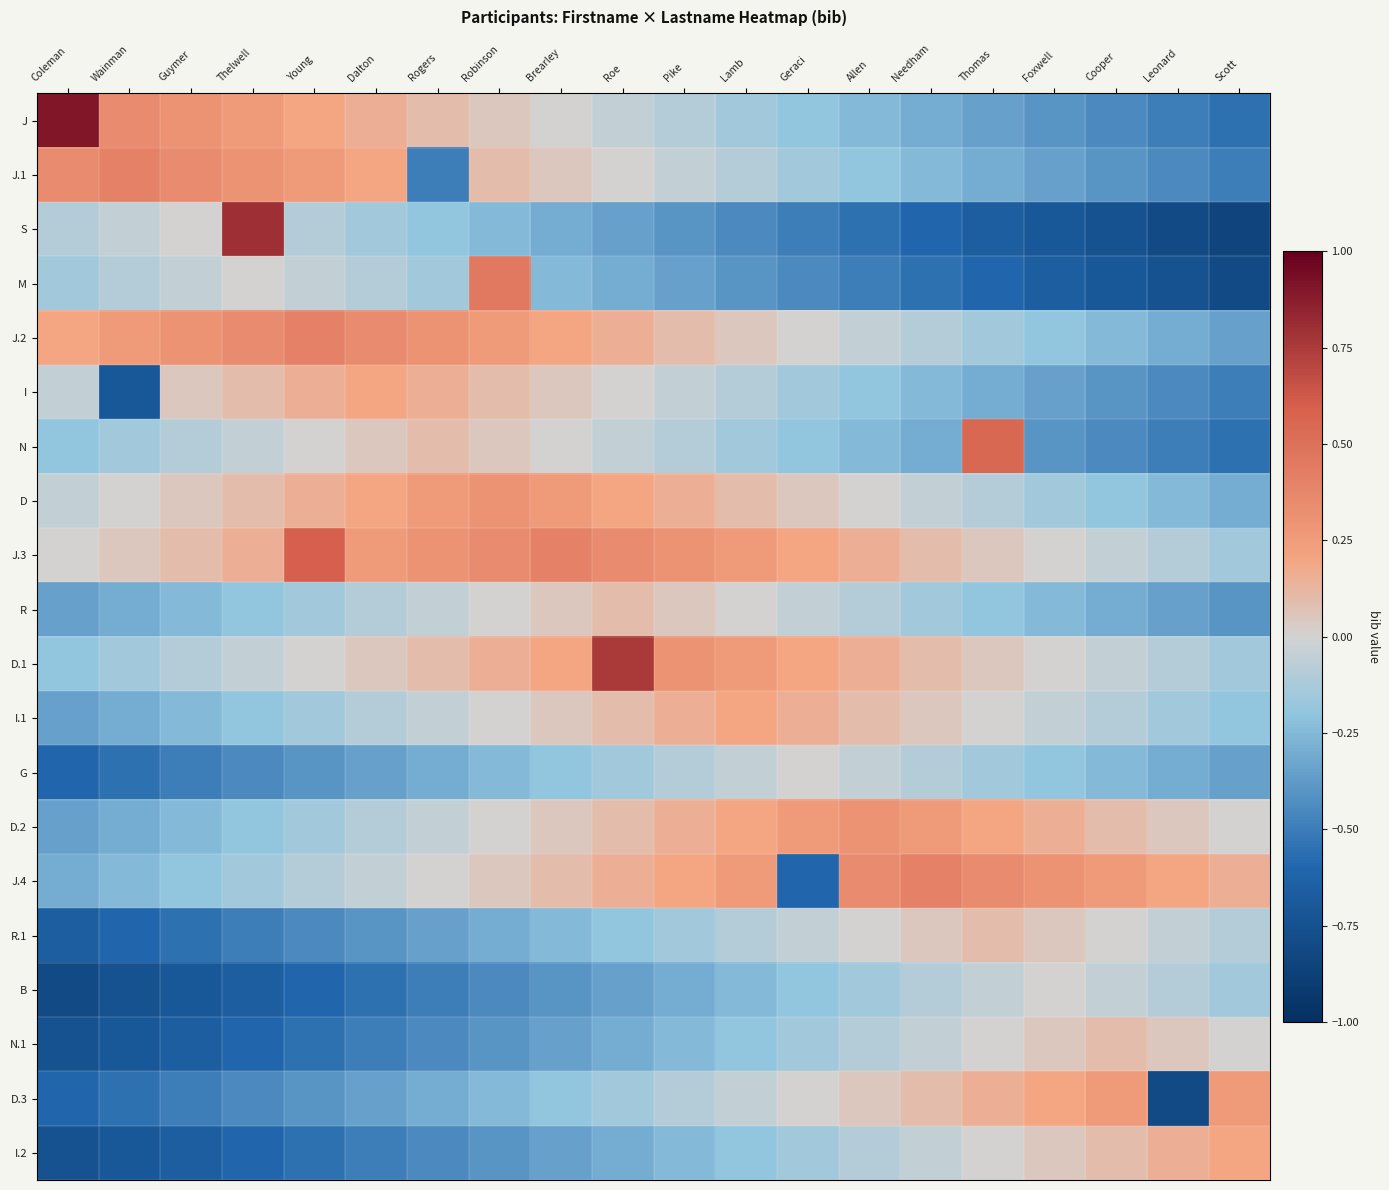

Which series changed the most between Wainman and Needham?

N.1